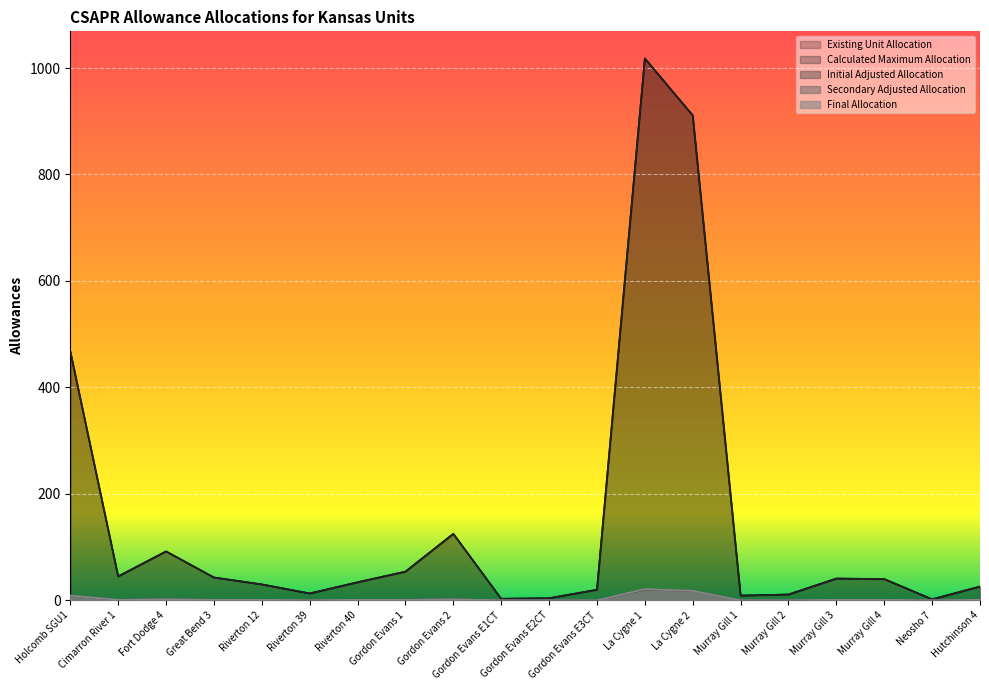

Rank the series at Gordon Evans E1CT from lowest to highest value.

Initial Adjusted Allocation, Secondary Adjusted Allocation, Final Allocation, Existing Unit Allocation, Calculated Maximum Allocation